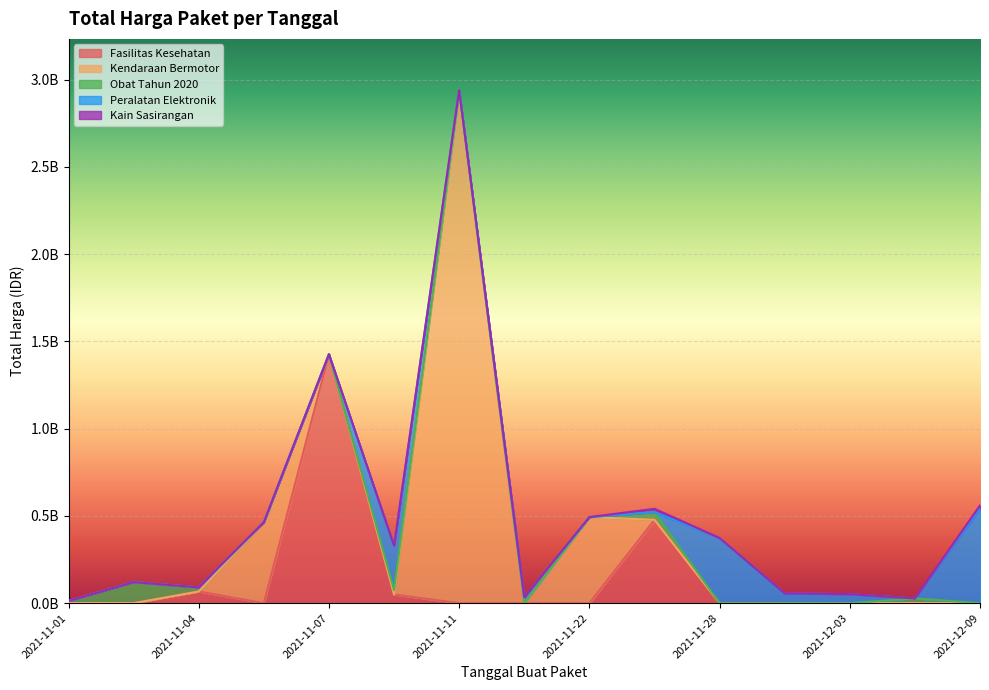

Reading left to right, what are all the values shown in this chart?

1425867900	49730040	477600000	34000000	32441200	577875	464002100	39440000	2892122000	493000000	19175000	18900000	9180000	15513960	7401240	333600	78000	98772570	2772000	265000	4672200	182000	8742500	5129000	12453900	43859200	23653000	27412000	250350000	4350000	34292000	373404000	56152800	51601000	541071000